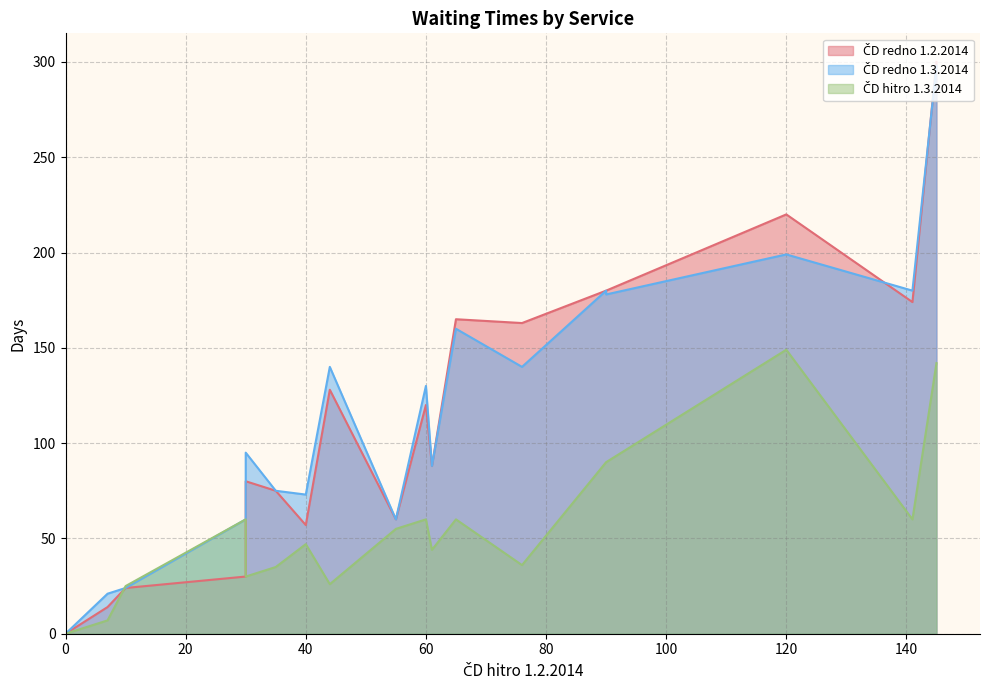

Which series has the largest range (max minus min)?

ČD redno 1.2.2014